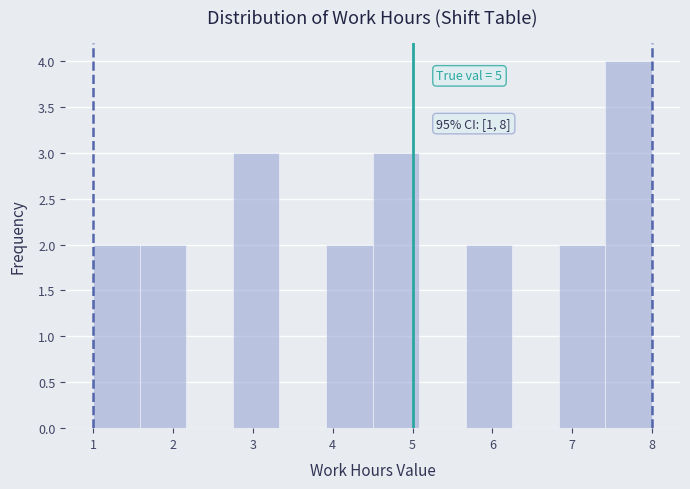

Over which range of the x-axis is the bar tallest?

7.4 to 8.0